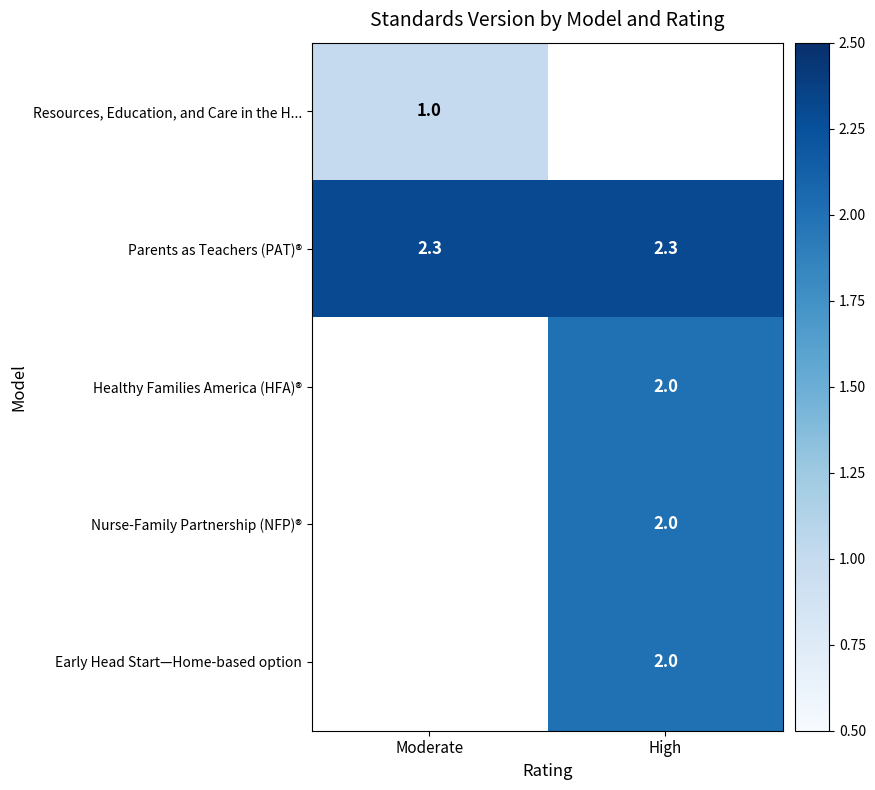

What is the highest value of the Parents as Teachers (PAT)® series?

2.3